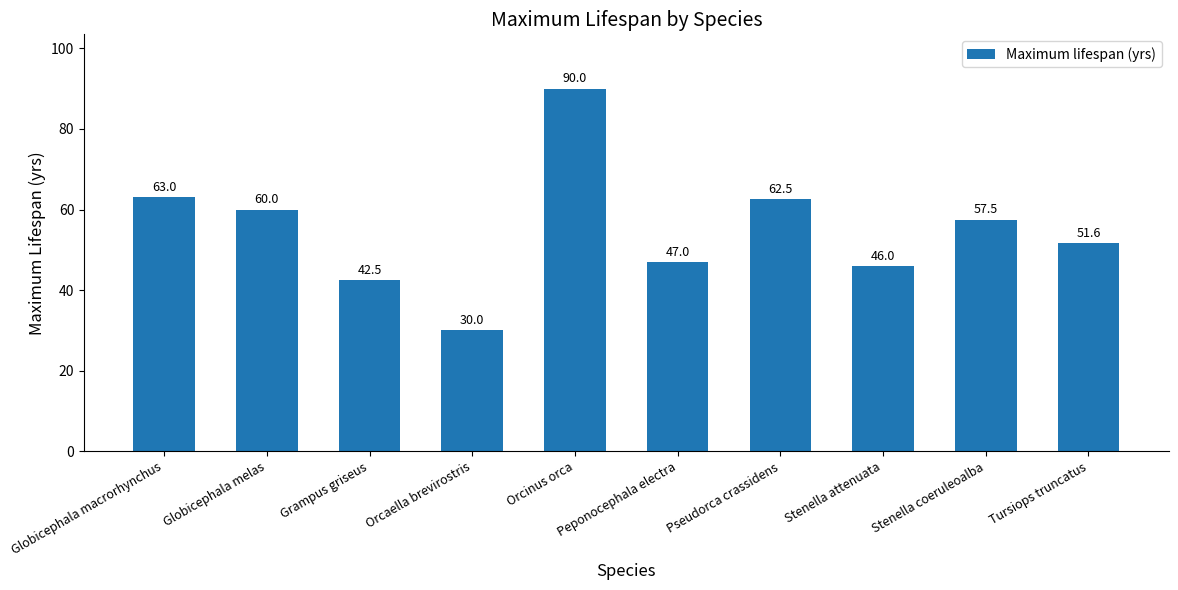

What is the label of the 1st bar from the left?

Globicephala macrorhynchus